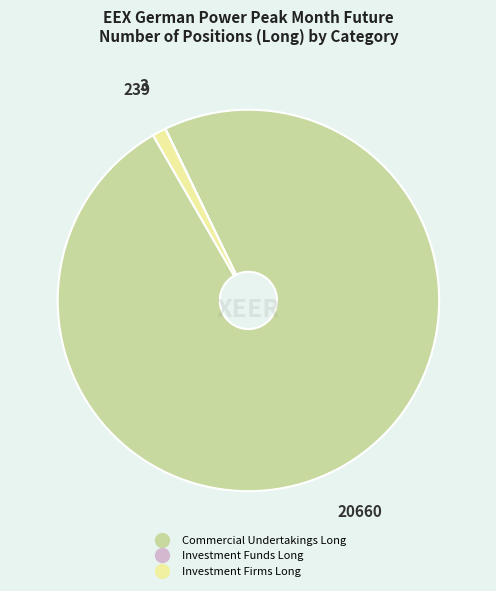

Is it true that Investment Firms Long is 1% of the pie?

True